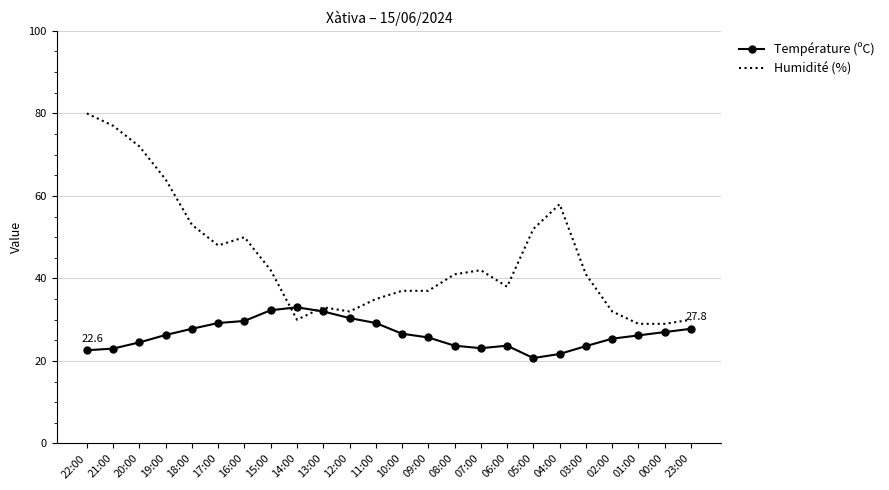

What is the difference between the Humidité (%) values at 15:00 and 13:00?

9.0